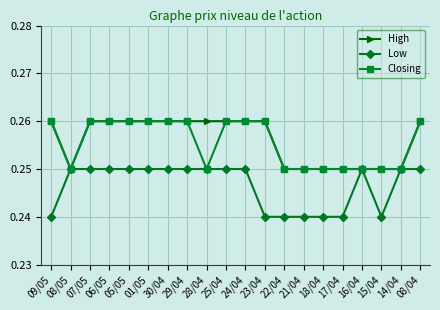

True or false: High has a value of 0.4 at 01/05.

False